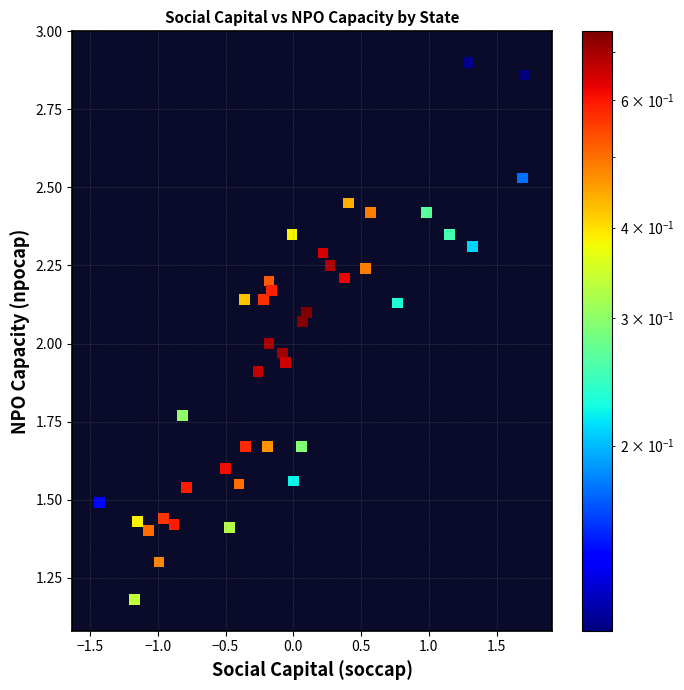

What is the range of X values (max minus min)?

3.1